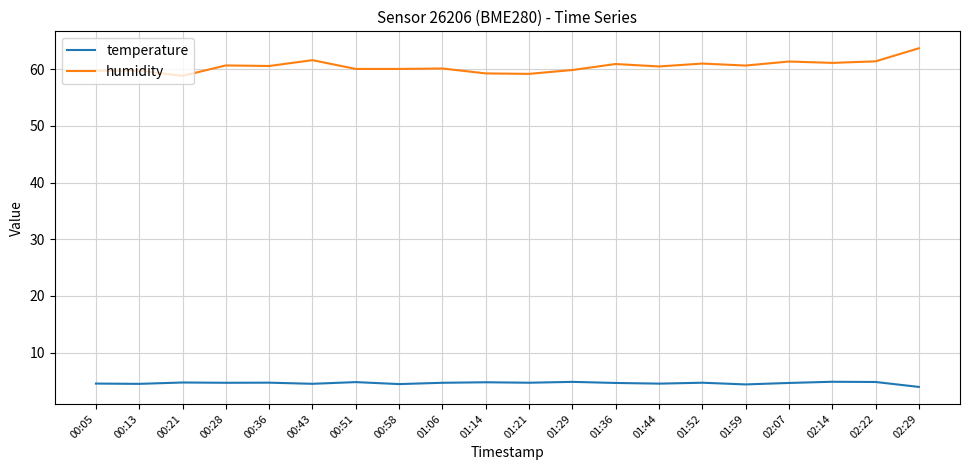

The value of temperature at 01:36 is 4.6. True or false?

True